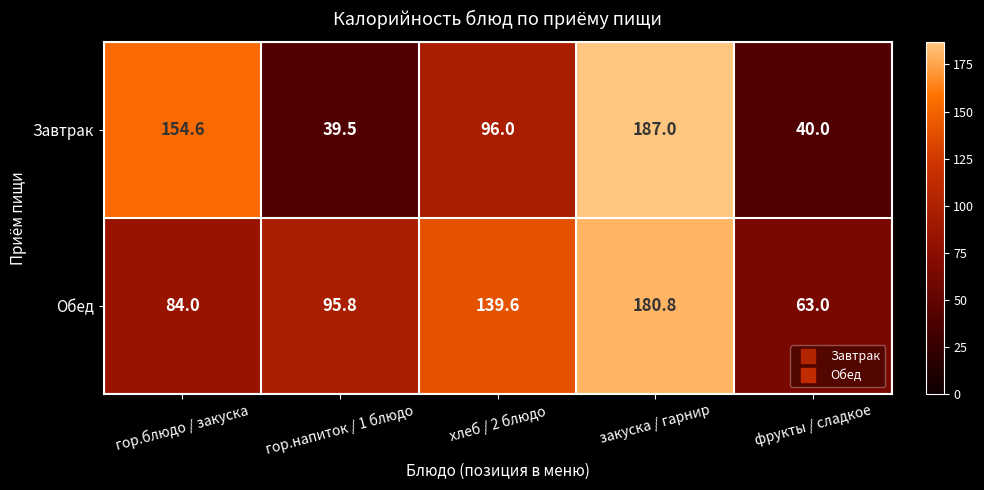

At which category is the sum across all series the highest?

закуска / гарнир